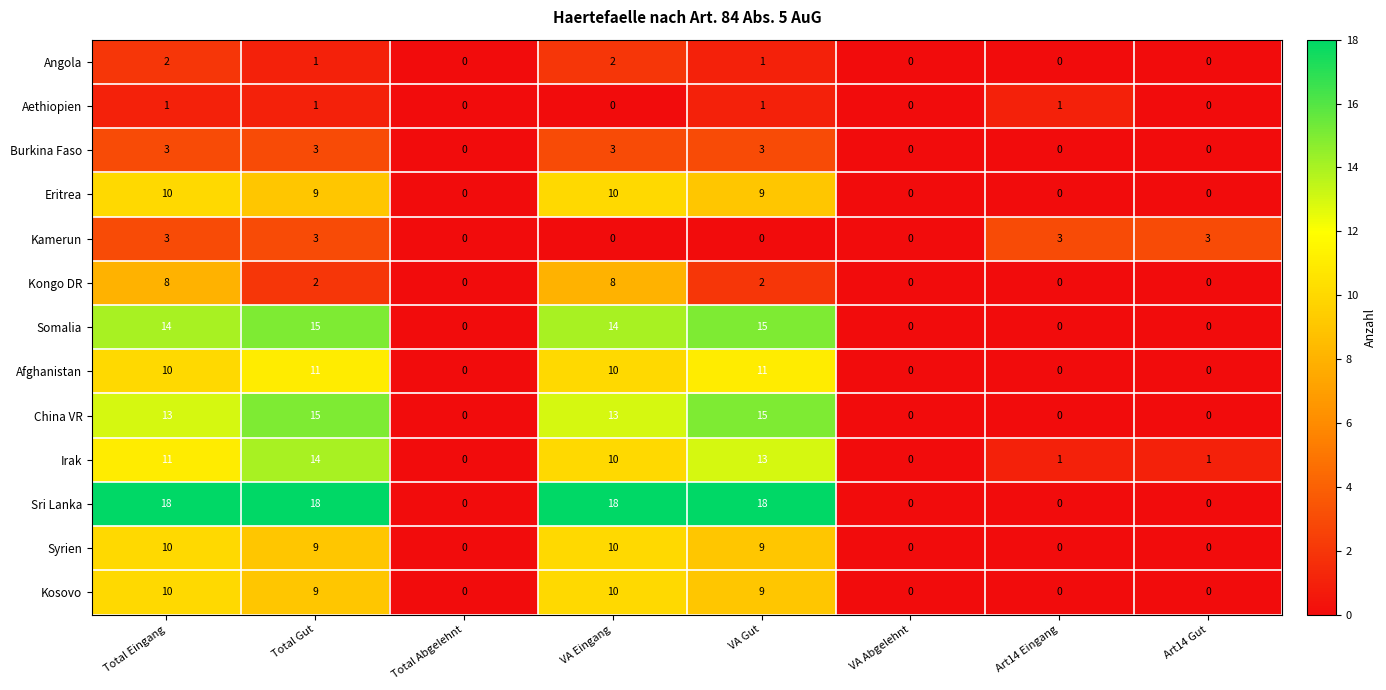

What is the difference between the maximum and minimum values in the Irak series?

14